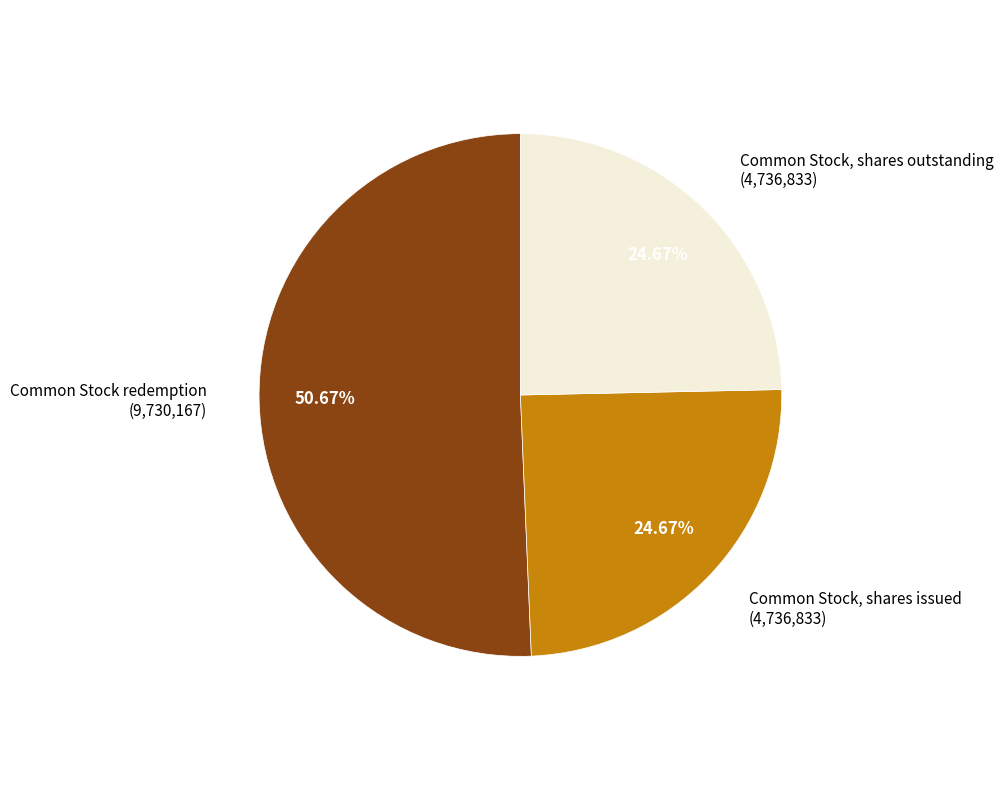

Is there a majority slice in this chart?

Yes